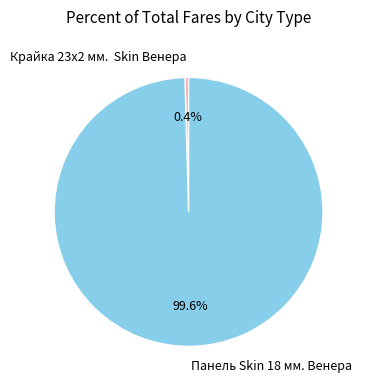

Is it true that Панель Skin 18 мм. Венера is 90% of the pie?

False